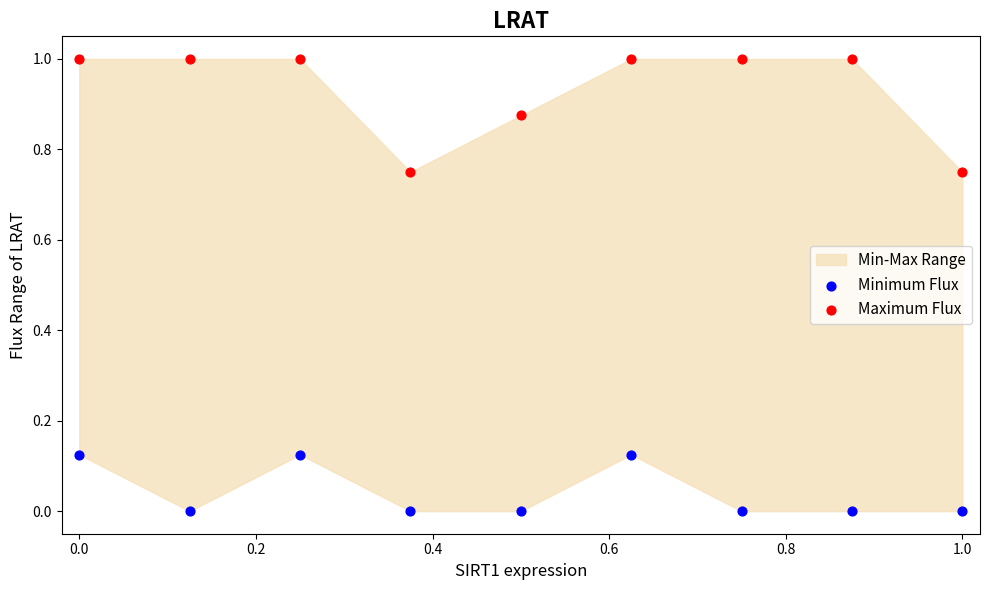

What is the X range (max minus min) for the scatter plot?

1.0